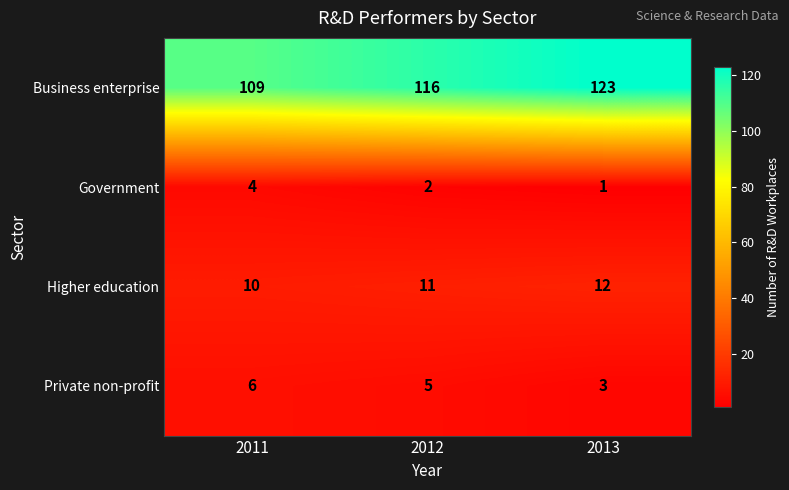

Rank the series at 2013 from lowest to highest value.

Government, Private non-profit, Higher education, Business enterprise